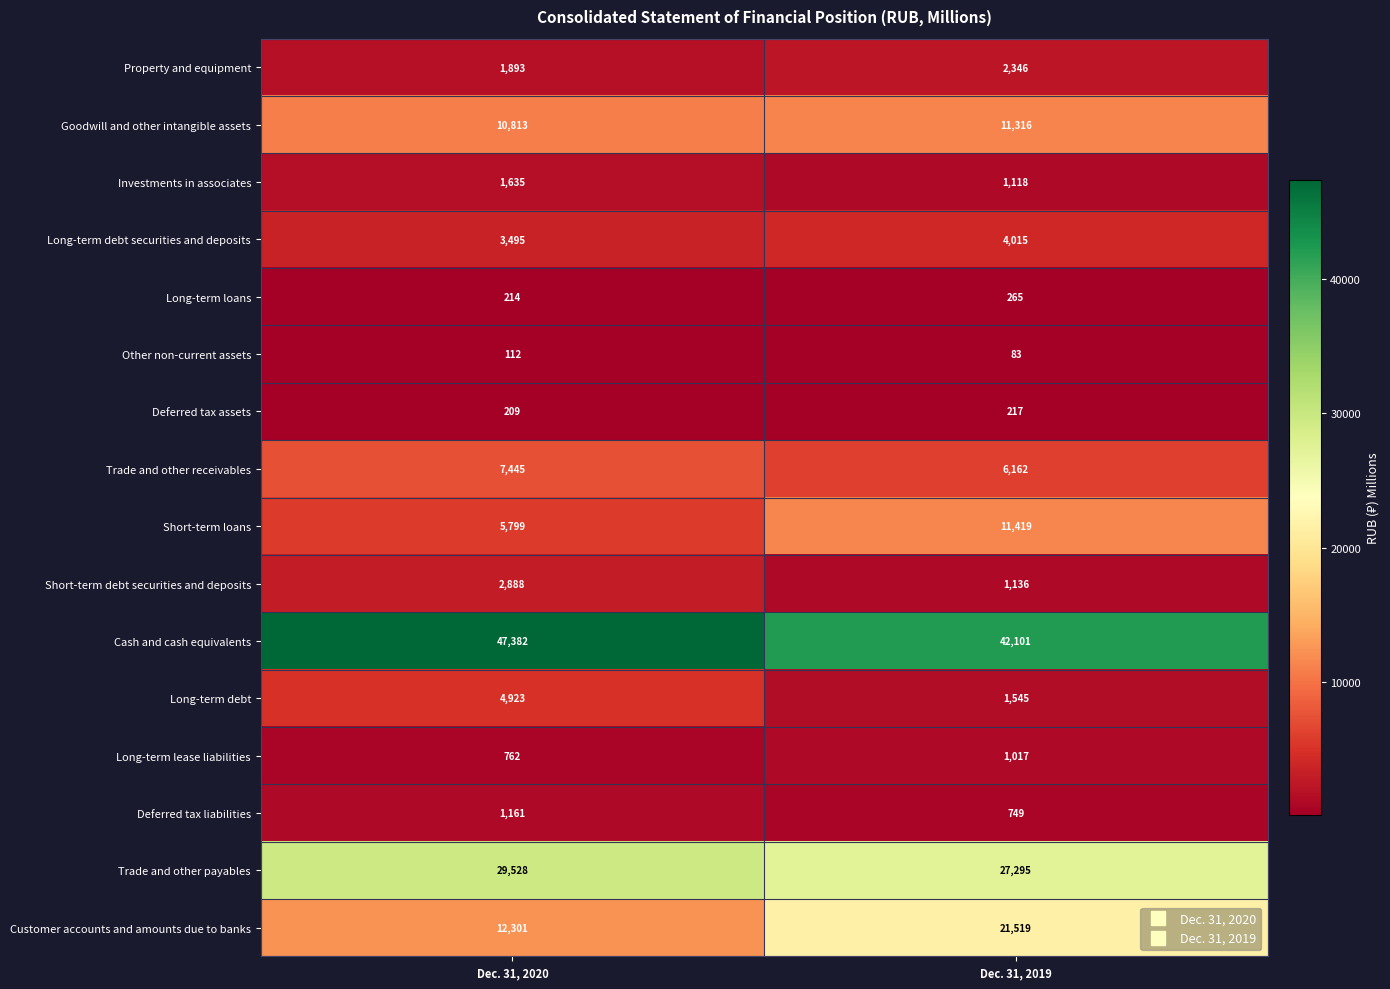

What is the average value of the Long-term lease liabilities series?

890